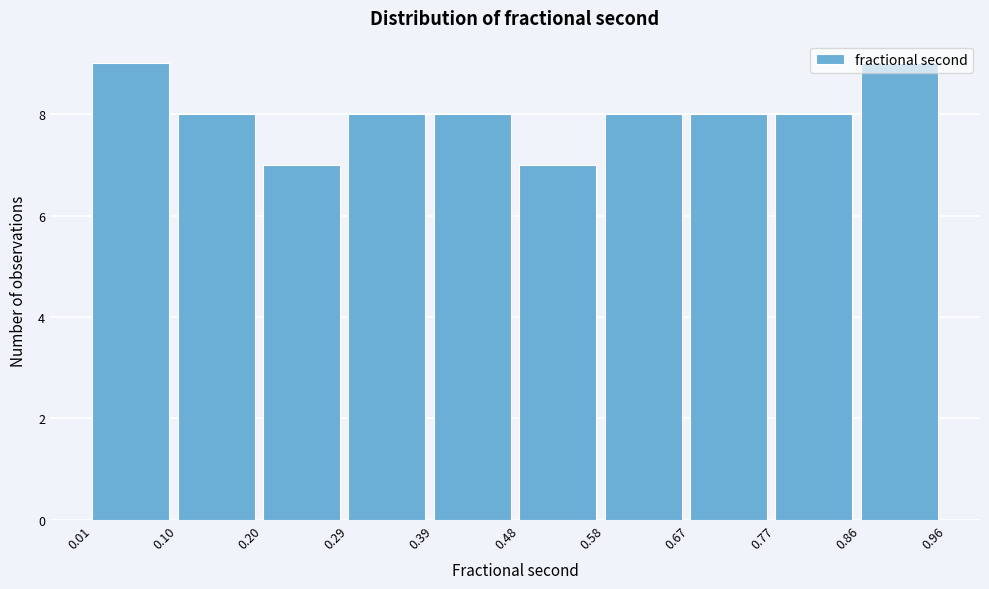

Reading left to right, list every bar in this chart as the range it spans on the x-axis followed by its height. The values are not printed on the chart, so give them approximately, as read against the axis.

0.01 to 0.10: 9
0.10 to 0.20: 8
0.20 to 0.29: 7
0.29 to 0.39: 8
0.39 to 0.48: 8
0.48 to 0.58: 7
0.58 to 0.67: 8
0.67 to 0.77: 8
0.77 to 0.86: 8
0.86 to 0.96: 9